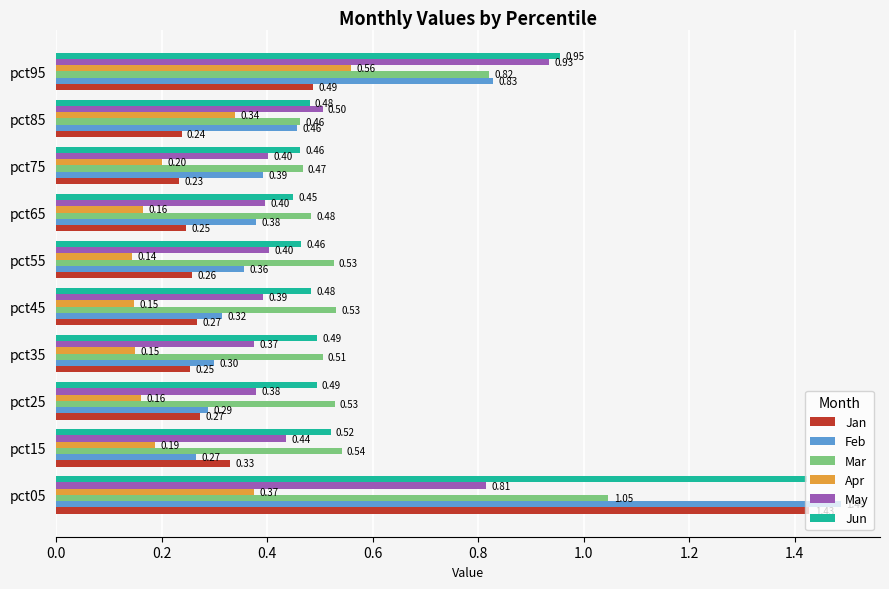

Rank the categories by Feb value from highest to lowest.

pct05, pct95, pct85, pct75, pct65, pct55, pct45, pct35, pct25, pct15